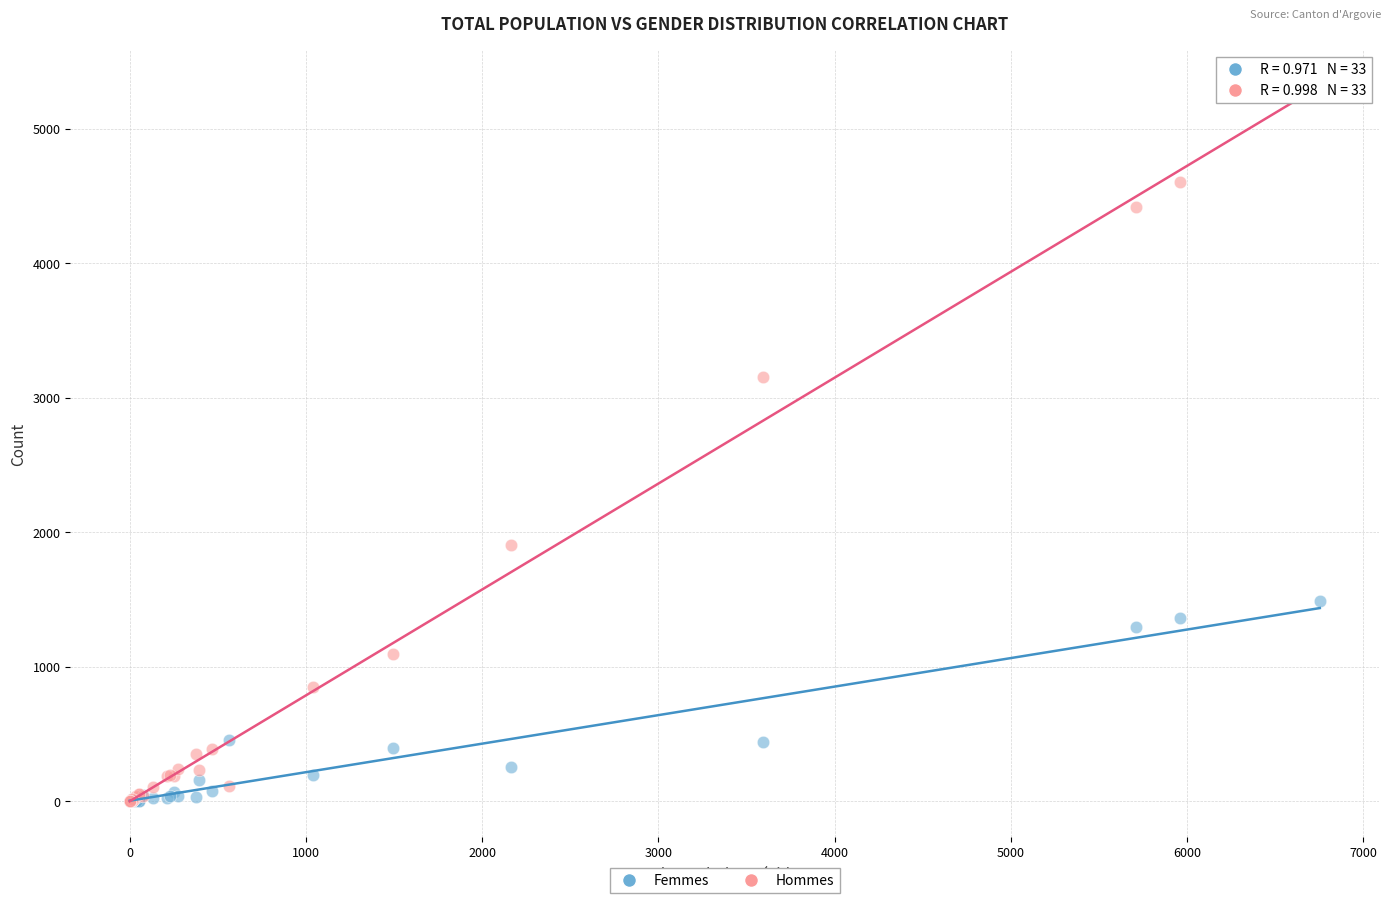

In the Femmes series, what Y value is closest to 744?

454